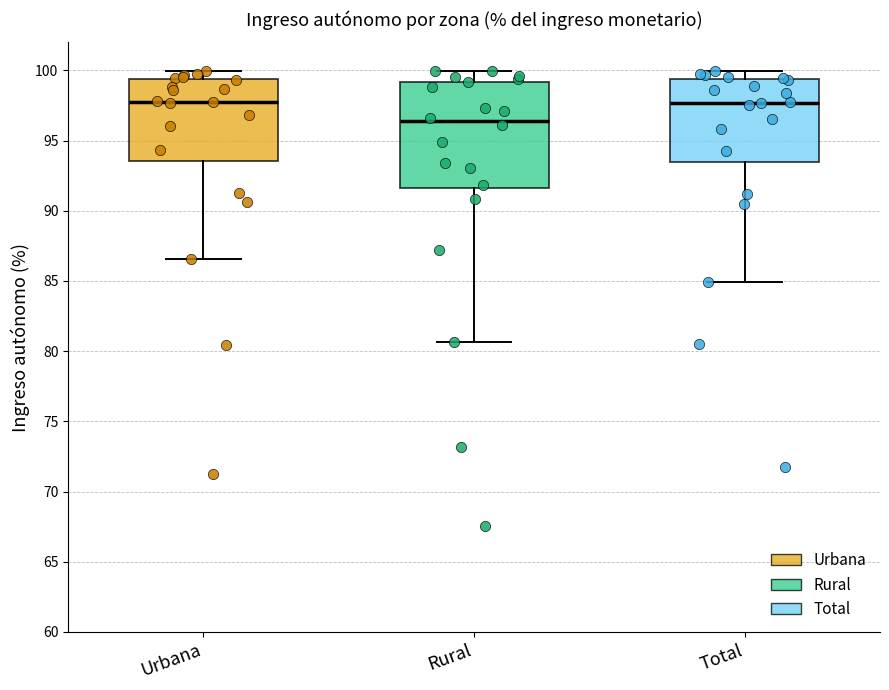

Which box's median line is the lowest?

Rural